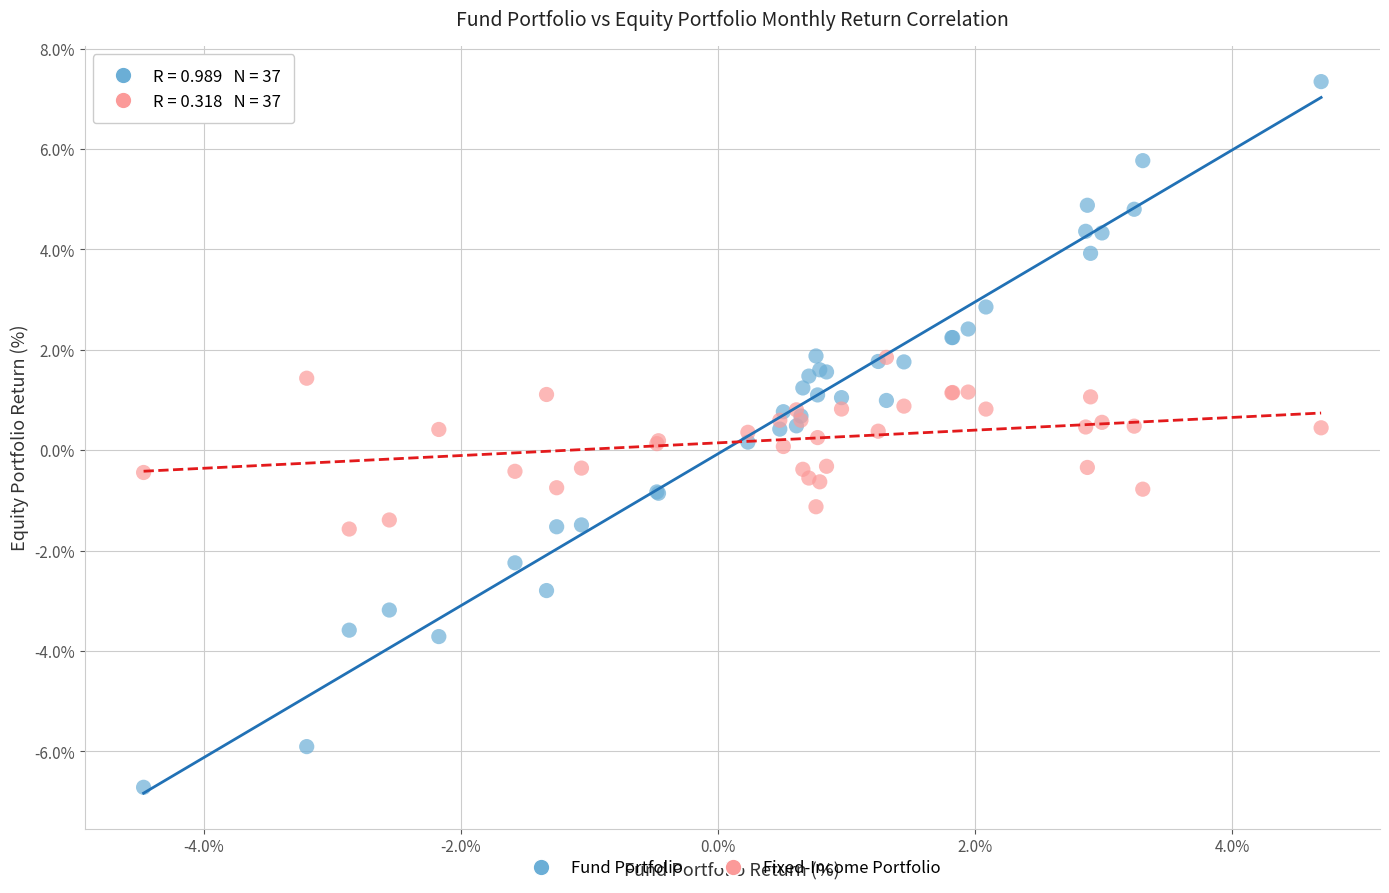

Which series has the largest Y range (max minus min)?

Fund Portfolio